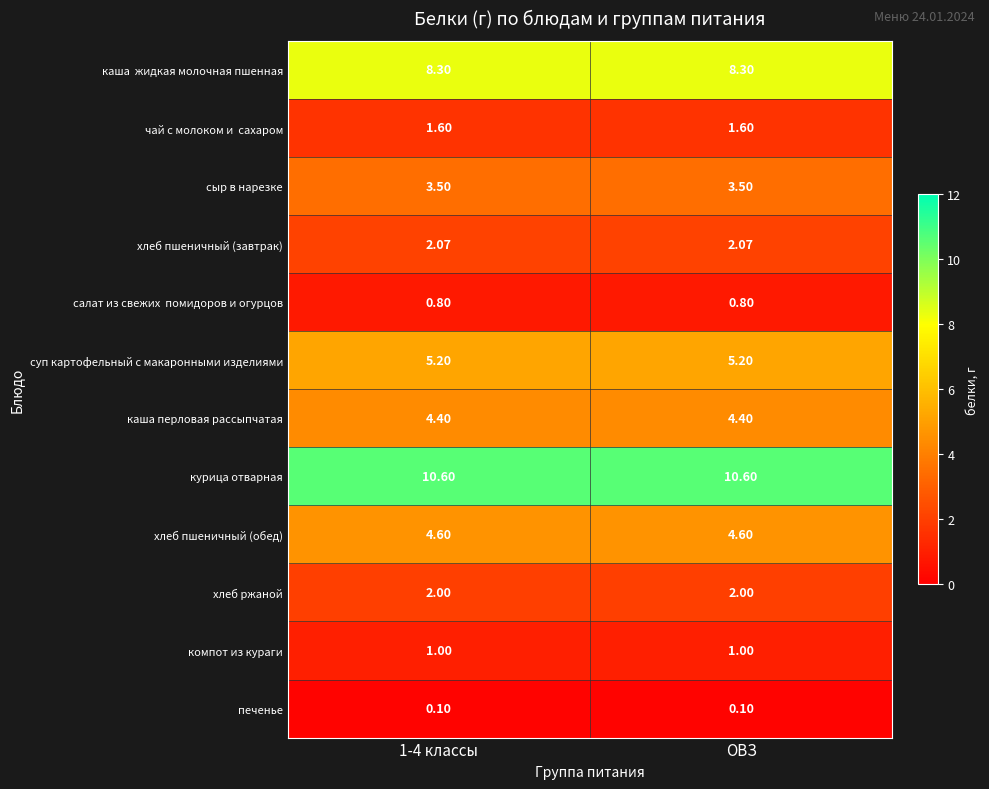

Which series has the largest total across all categories?

курица отварная